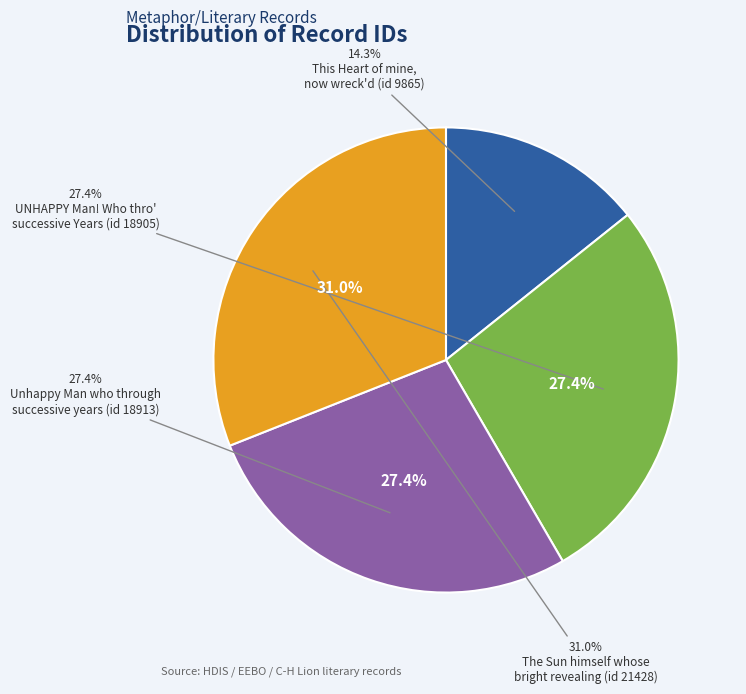

Combined, what portion of the pie is The Sun himself whose
bright revealing (id 21428) and This Heart of mine,
now wreck'd (id 9865)?

45.3%